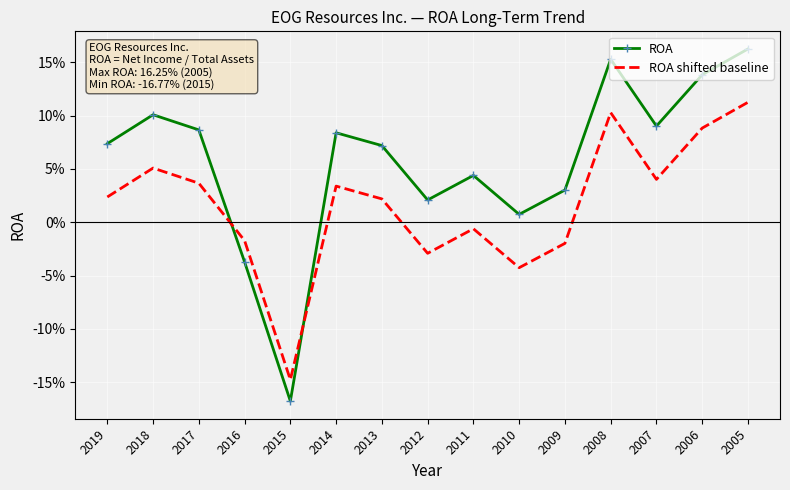

What are all the series names shown in the legend?

ROA, ROA shifted baseline